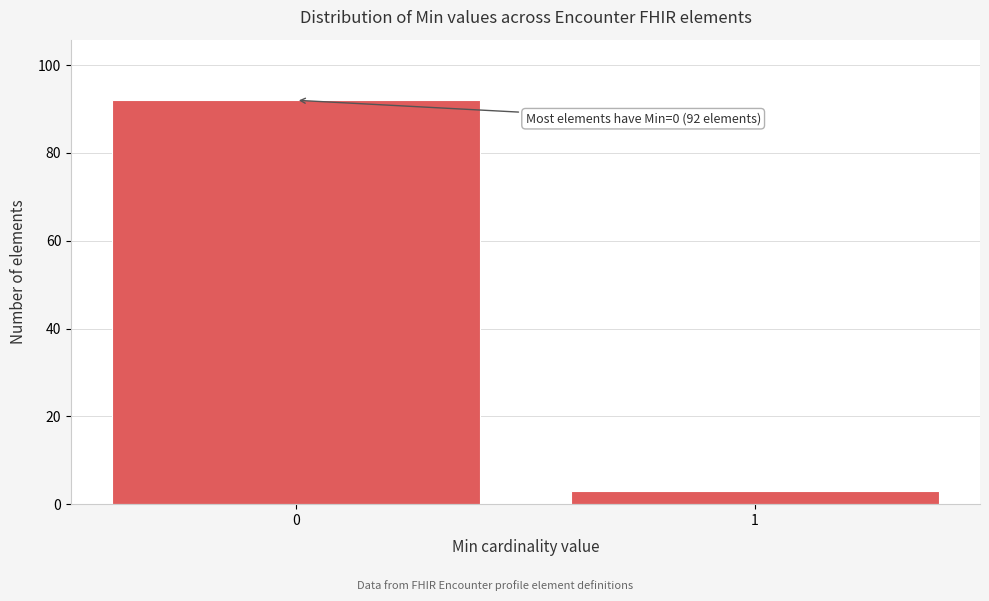

Reading left to right, transcribe all the data shown in this chart.

92	3